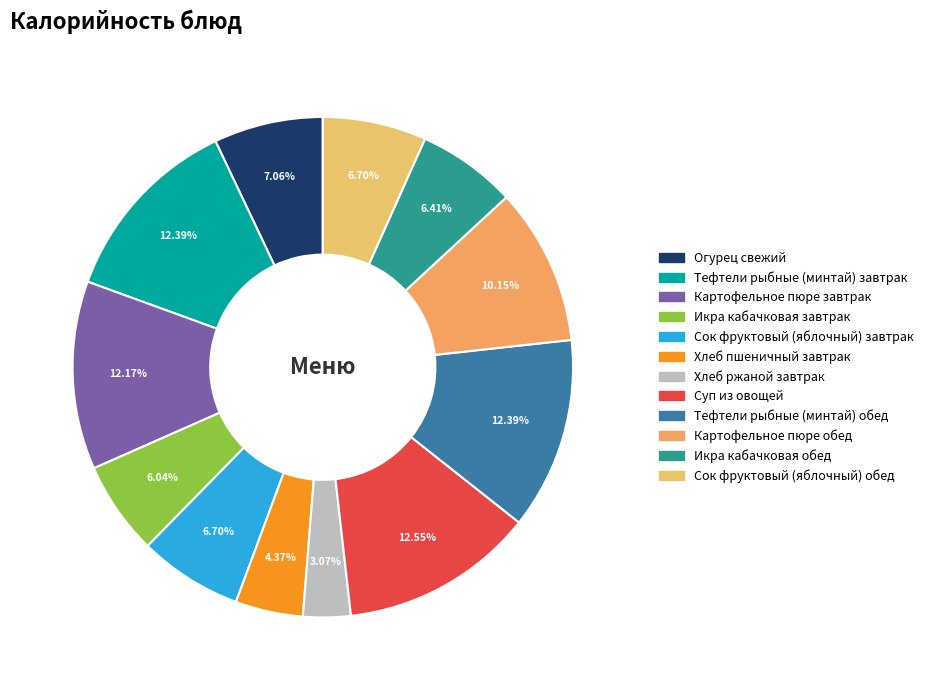

To the nearest percent, what is the average slice percentage?

8%